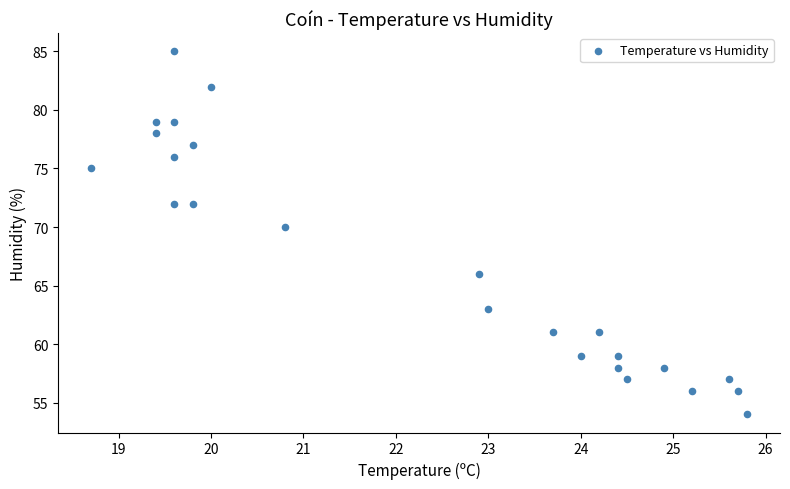

What Y value in the scatter plot is closest to 69?

70